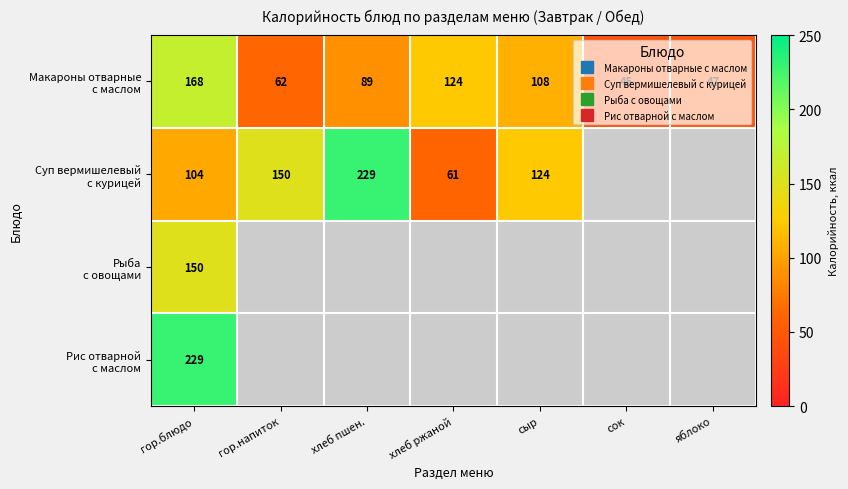

At which label is Рыба с овощами closest to 150?

гор.блюдо